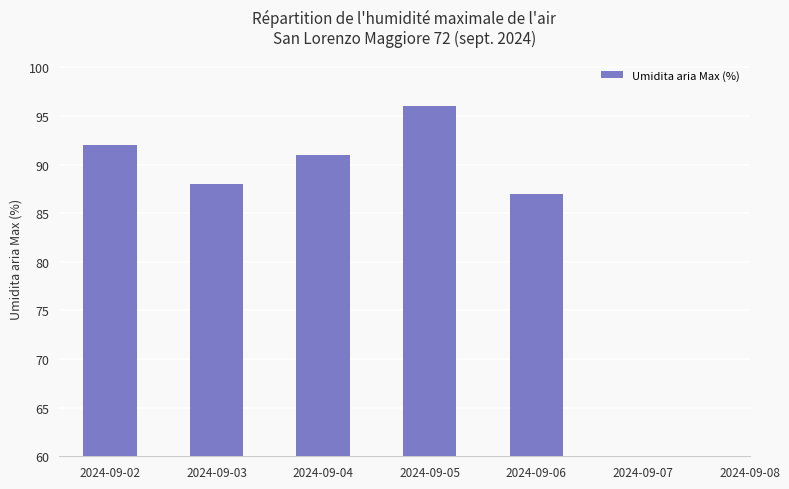

What is the difference between the maximum and minimum values?

9